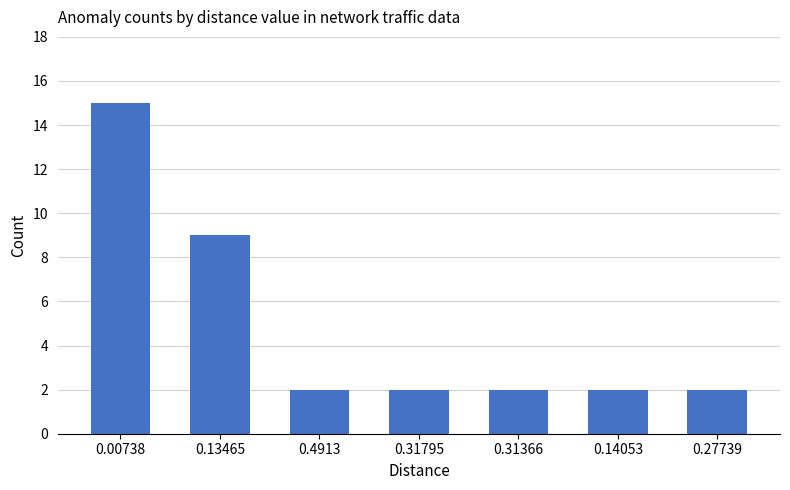

What value does the data have at 0.13465, to the nearest 5?

10